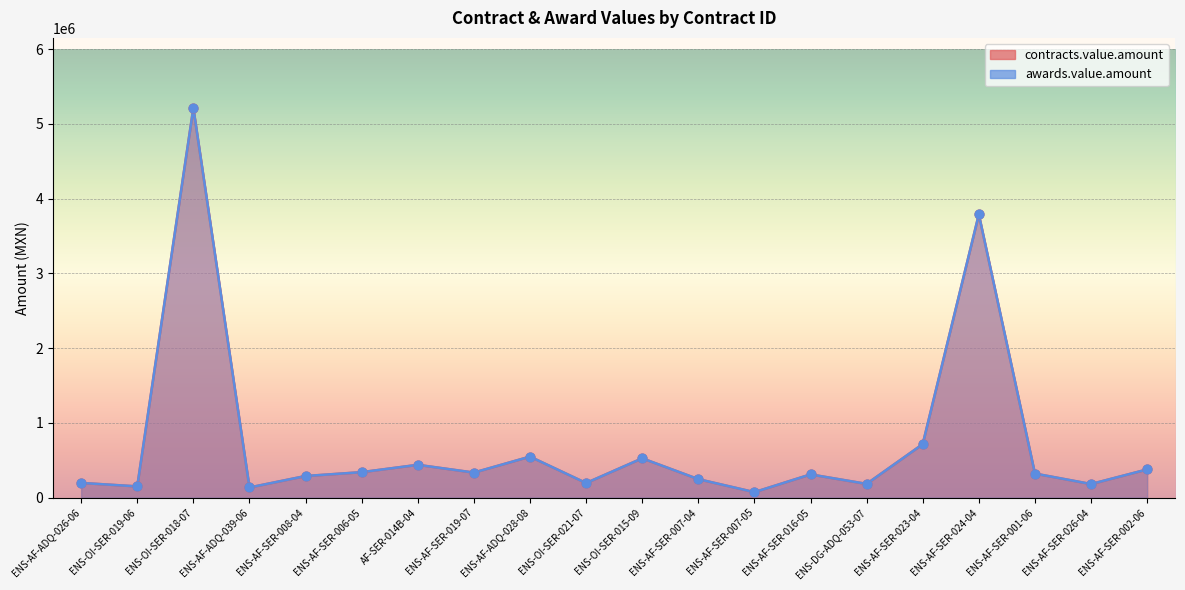

At which category is the sum across all series the highest?

ENS-OI-SER-018-07